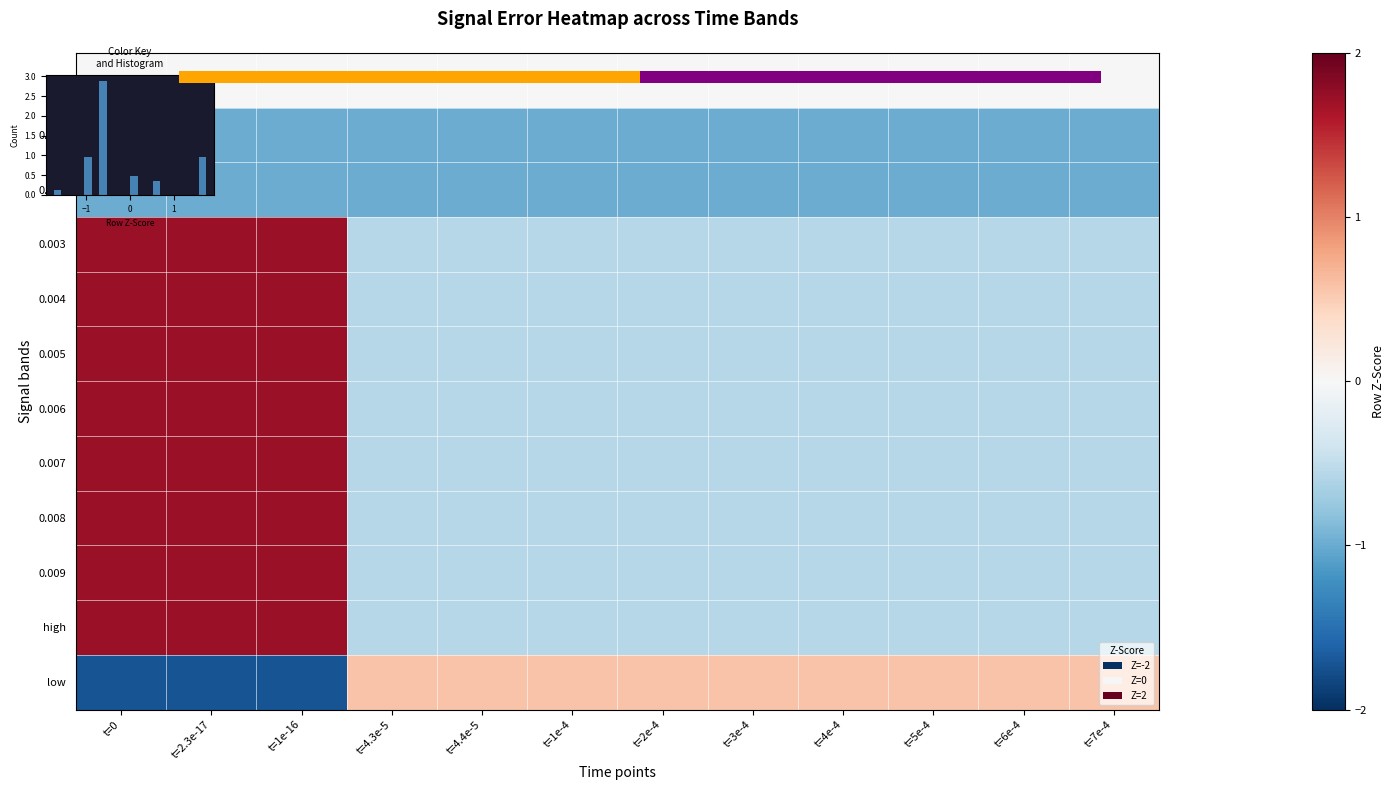

What is the approximate value of 0.009 at t=6e-4?

-0.6